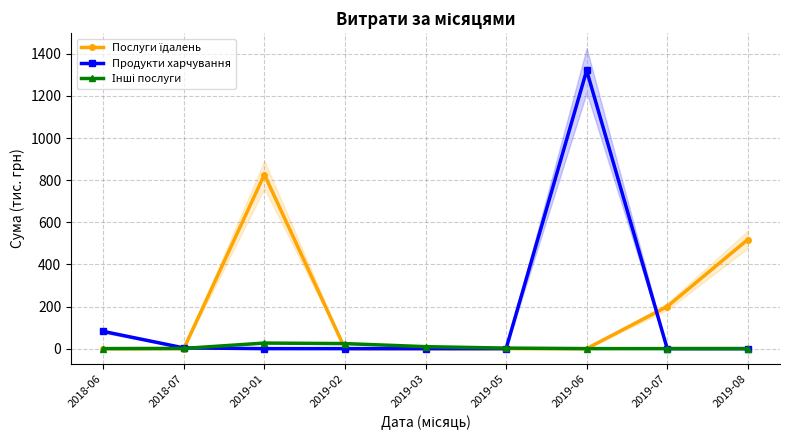

Which series ends up on top after the final intersection of Інші послуги and Продукти харчування?

Продукти харчування